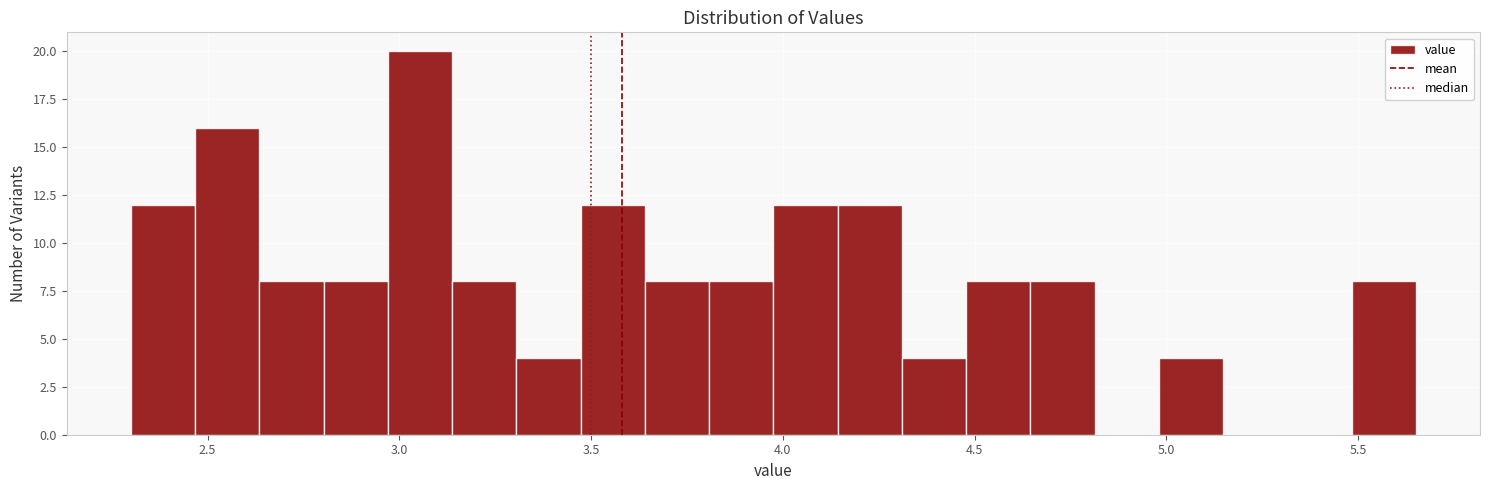

Around what value on the x-axis is the tallest bar? Give the approximate position of its centre, as read against the axis.

3.05